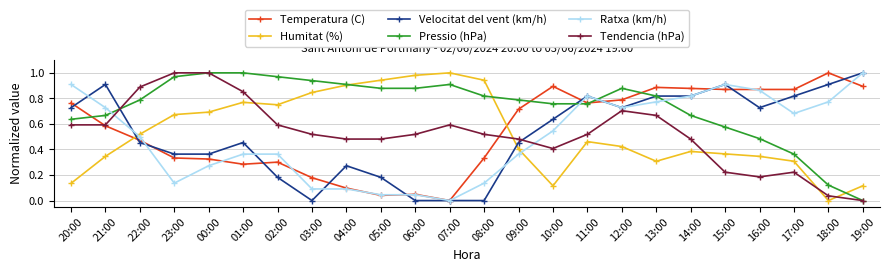

What is the label of the 21st point from the right?

23:00